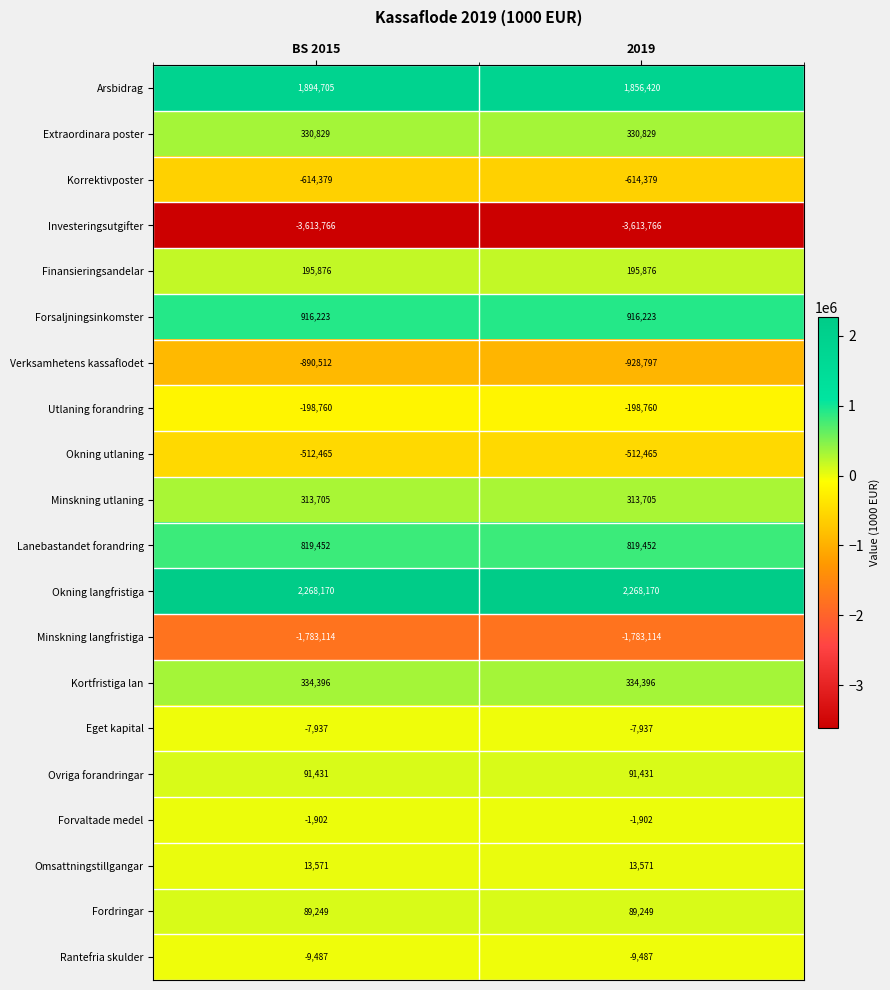

What is the greatest value displayed?

2268170